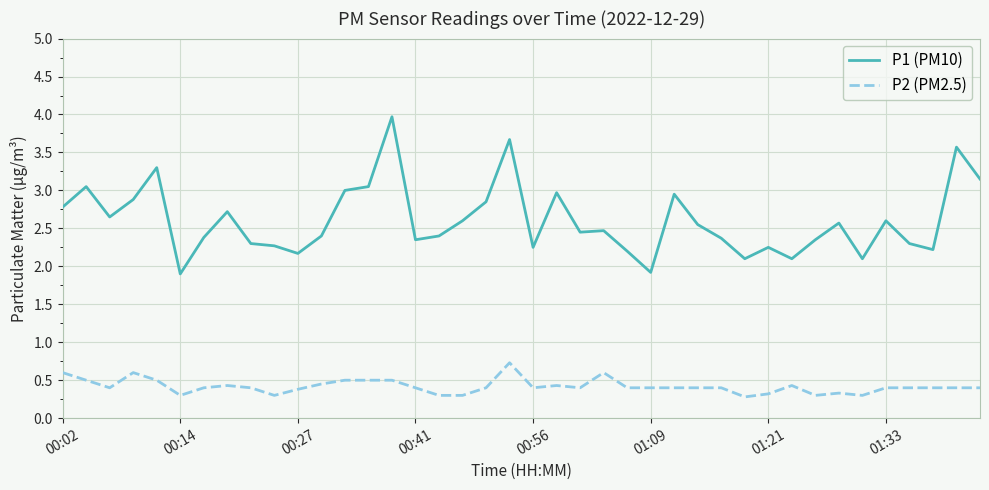

True or false: P2 (PM2.5) has more than 1 points higher than both neighbors.

True